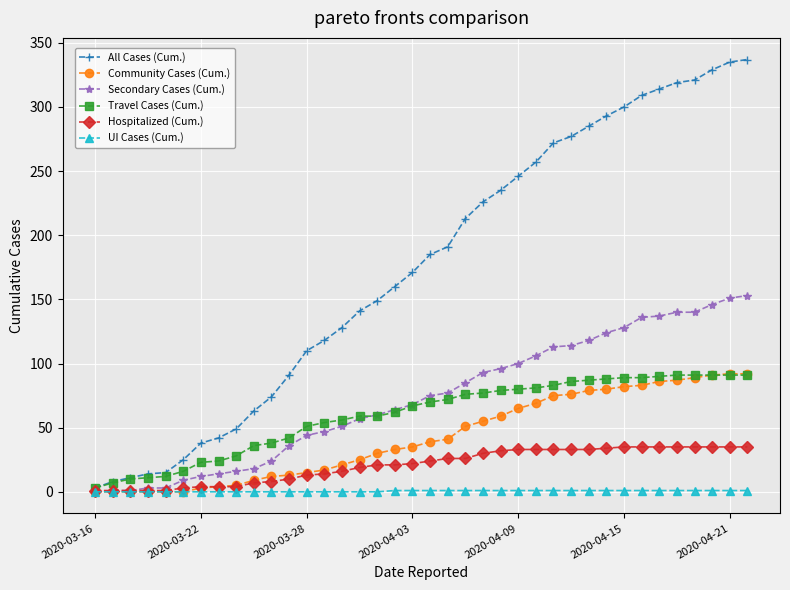

What are all the series names shown in the legend?

All Cases (Cum.), Community Cases (Cum.), Secondary Cases (Cum.), Travel Cases (Cum.), Hospitalized (Cum.), UI Cases (Cum.)